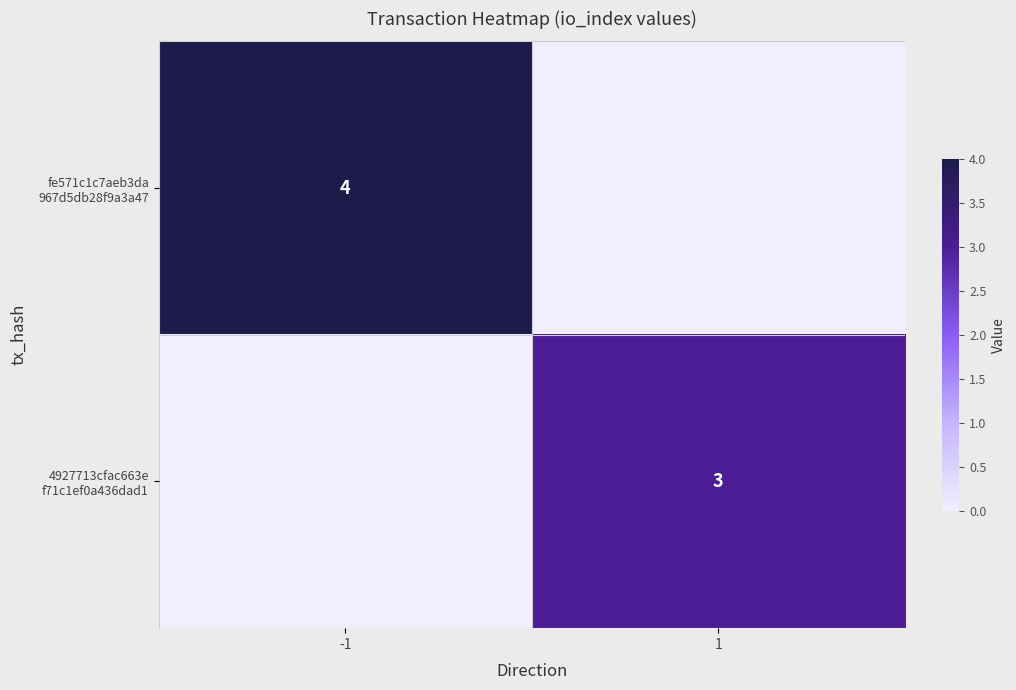

Rank the series by their average value, from highest to lowest.

fe571c1c7aeb3da 967d5db28f9a3a47, 4927713cfac663e f71c1ef0a436dad1